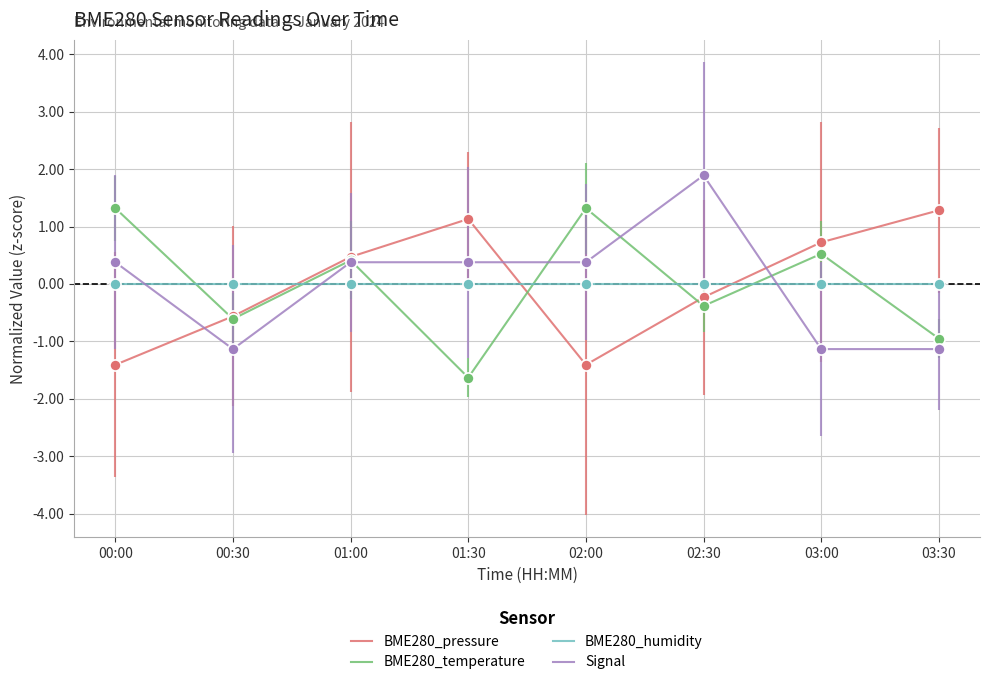

What is the total value across all series at 00:30?

-2.3